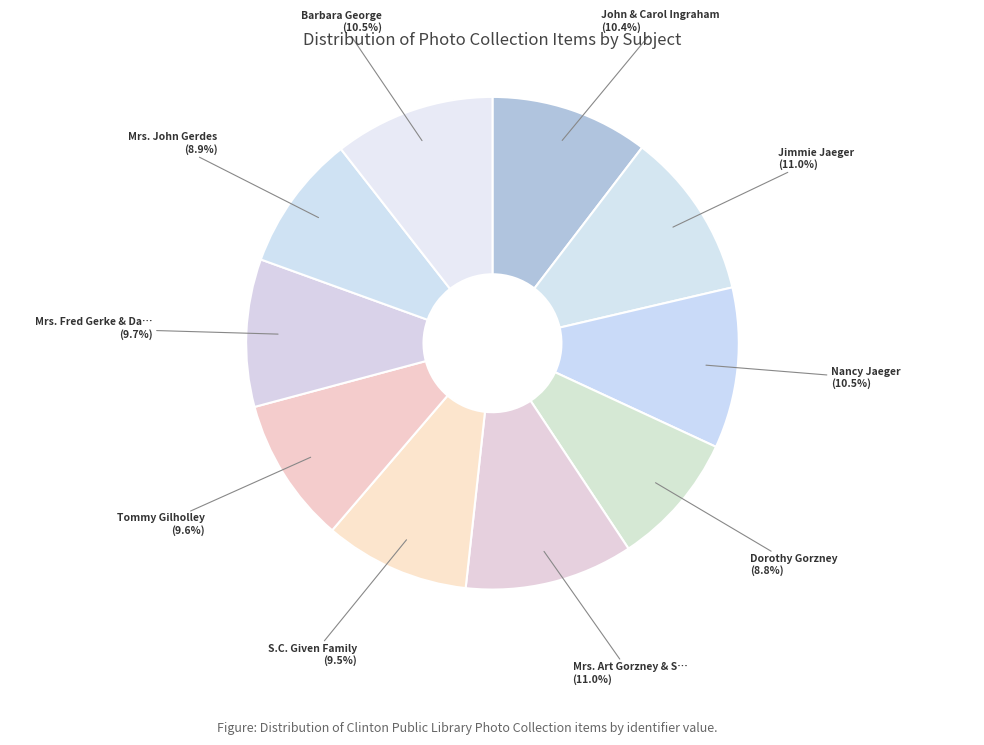

What is the smallest slice in the pie chart?

Dorothy Gorzney